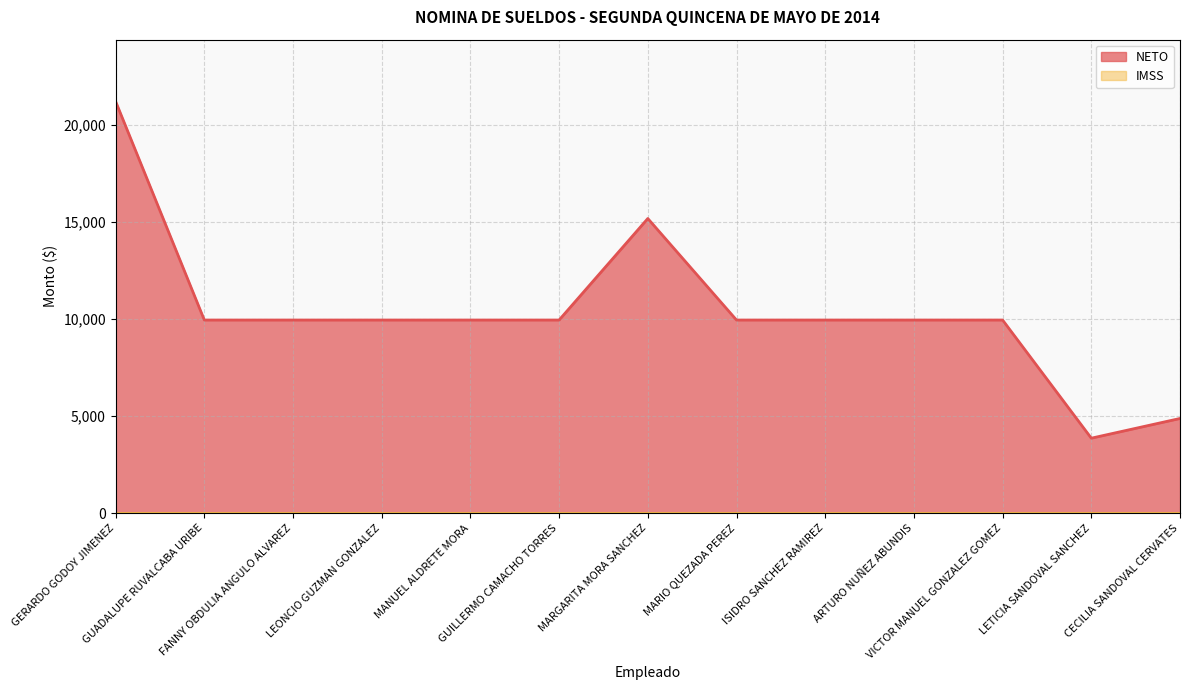

The chart shows a value of 3852 at LETICIA SANDOVAL SANCHEZ. True or false?

True